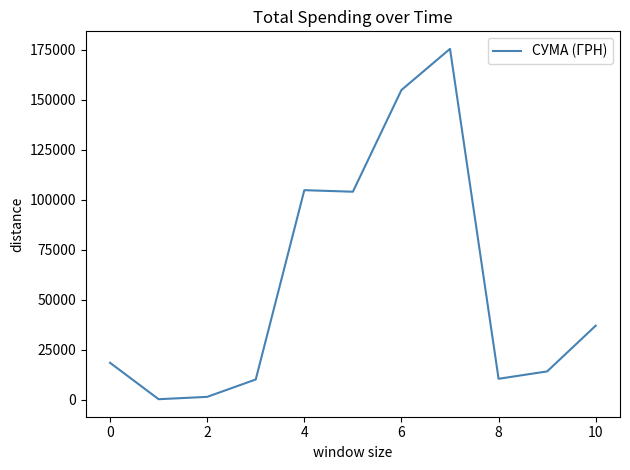

How many categories are shown in the chart?

11